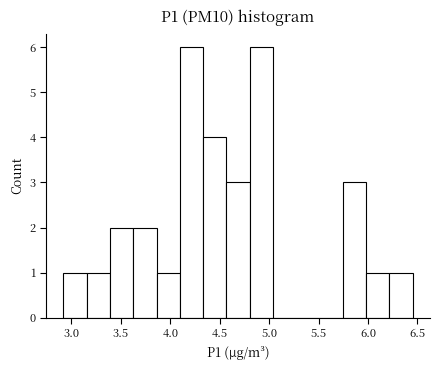

What is the height of the bar covering 3.85 to 4.10 on the x-axis? Neither the bar edges nor the heights are printed on the chart, so give them approximately, as read against the axes.

1